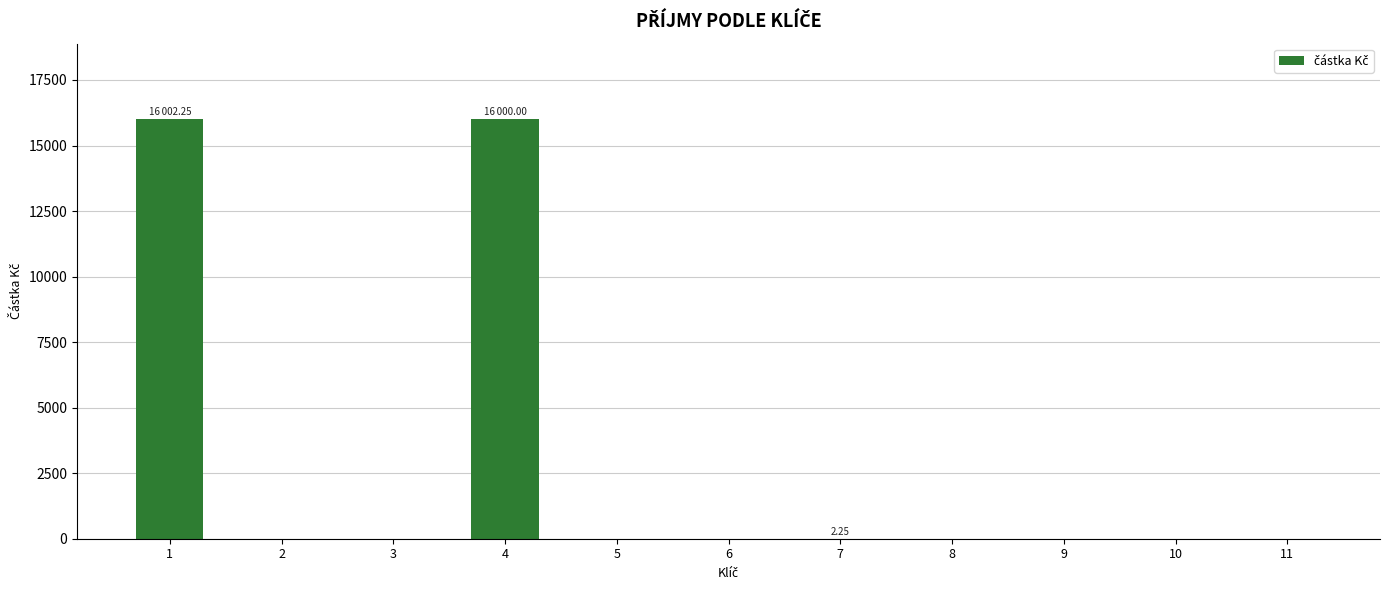

How many data points does each series have?

11